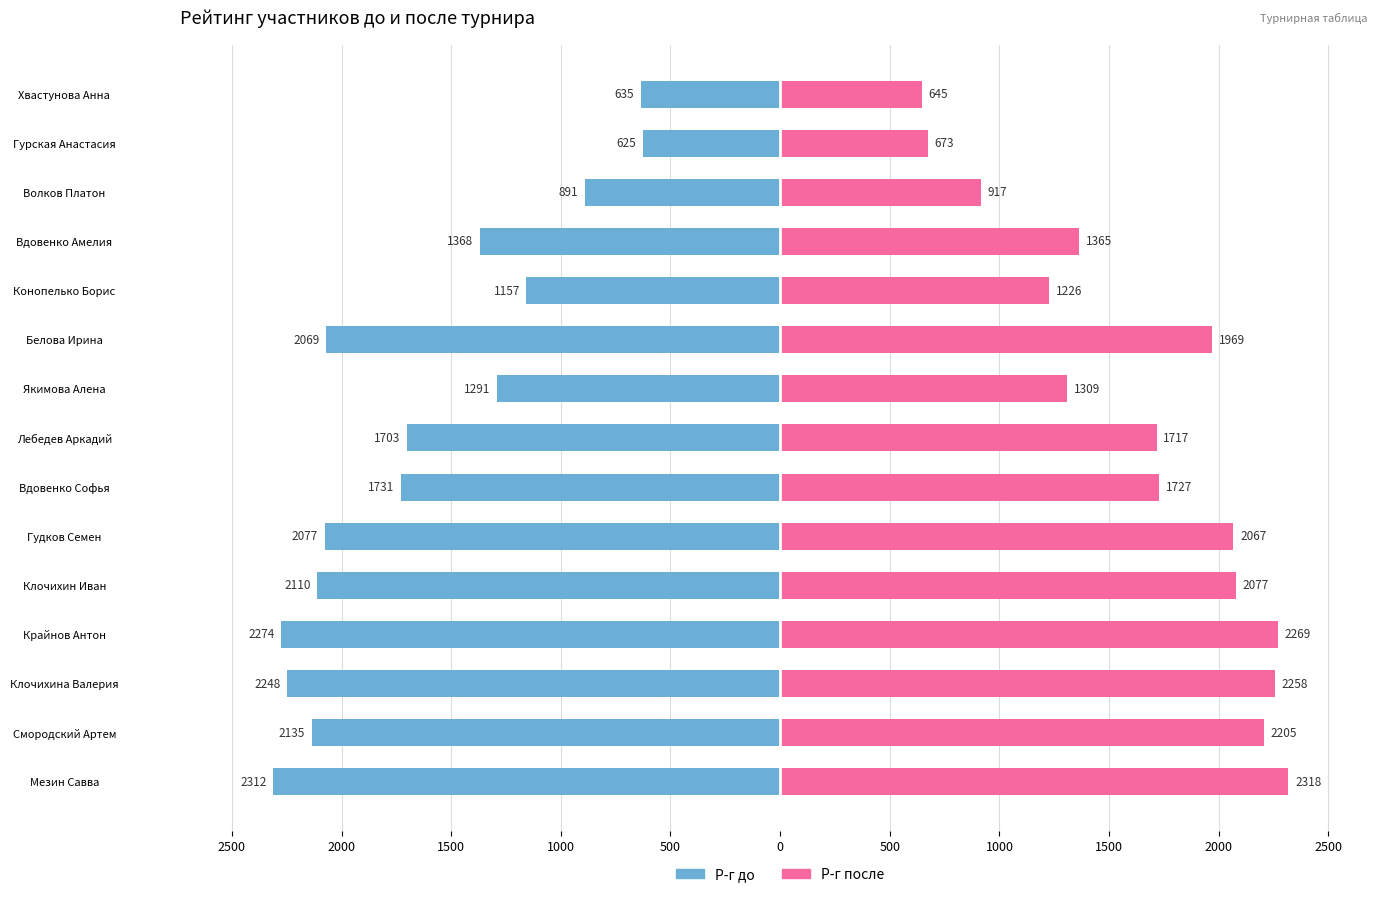

Is it true that Р-г до equals -2638 at Вдовенко Софья?

False